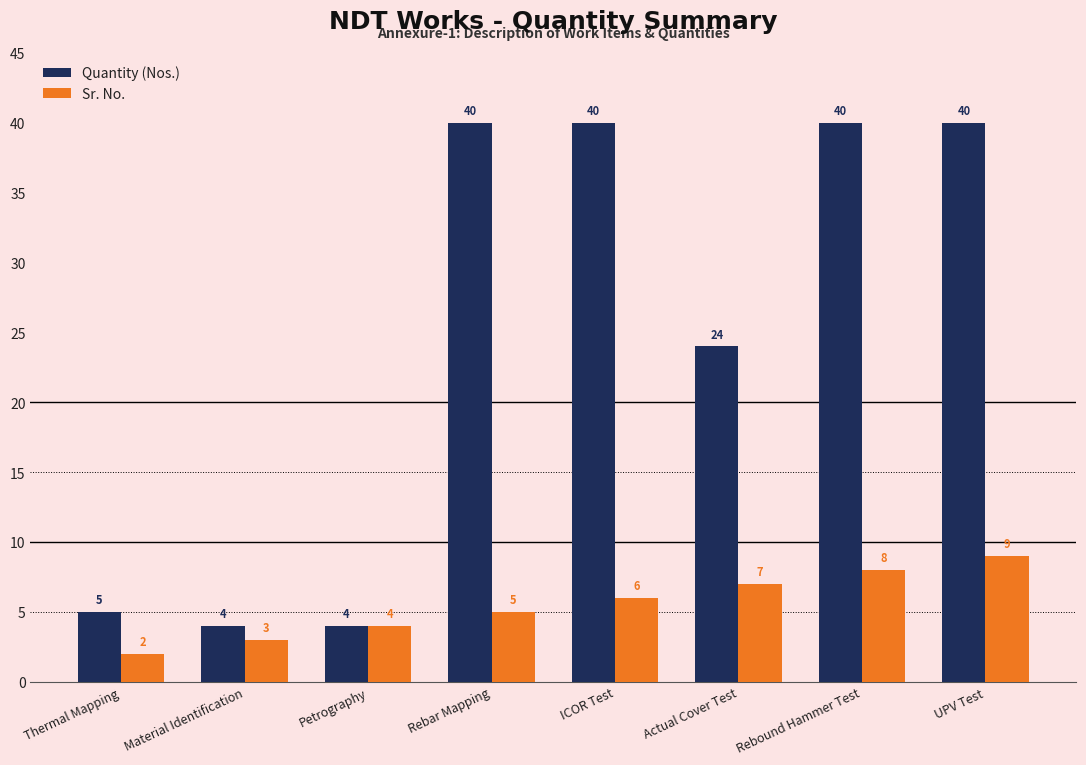

At which label does Sr. No. reach its peak?

UPV Test